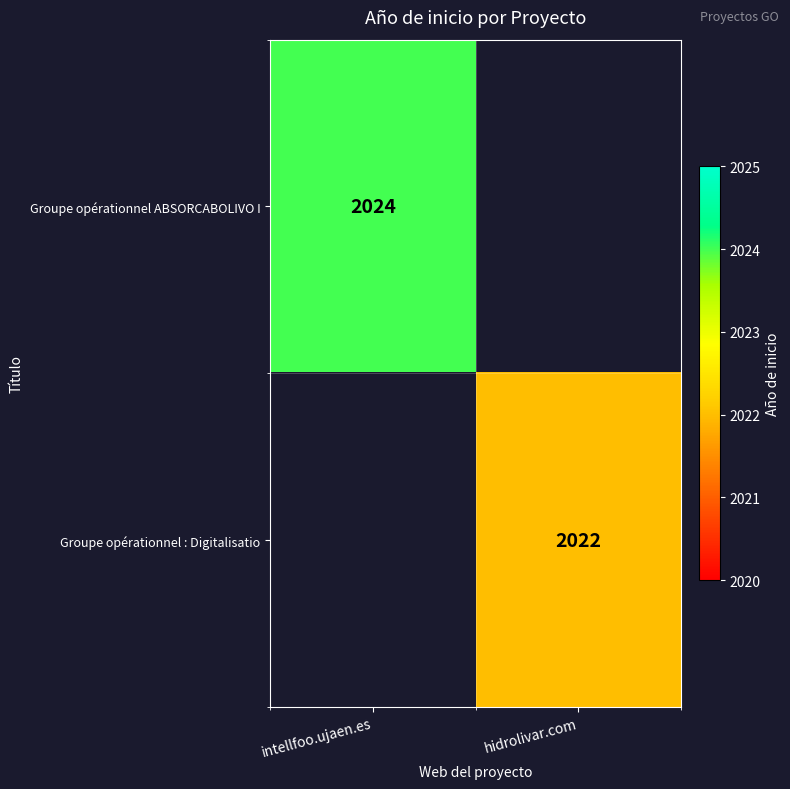

Is it true that Groupe opérationnel ABSORCABOLIVO I equals 935 at intellfoo.ujaen.es?

False